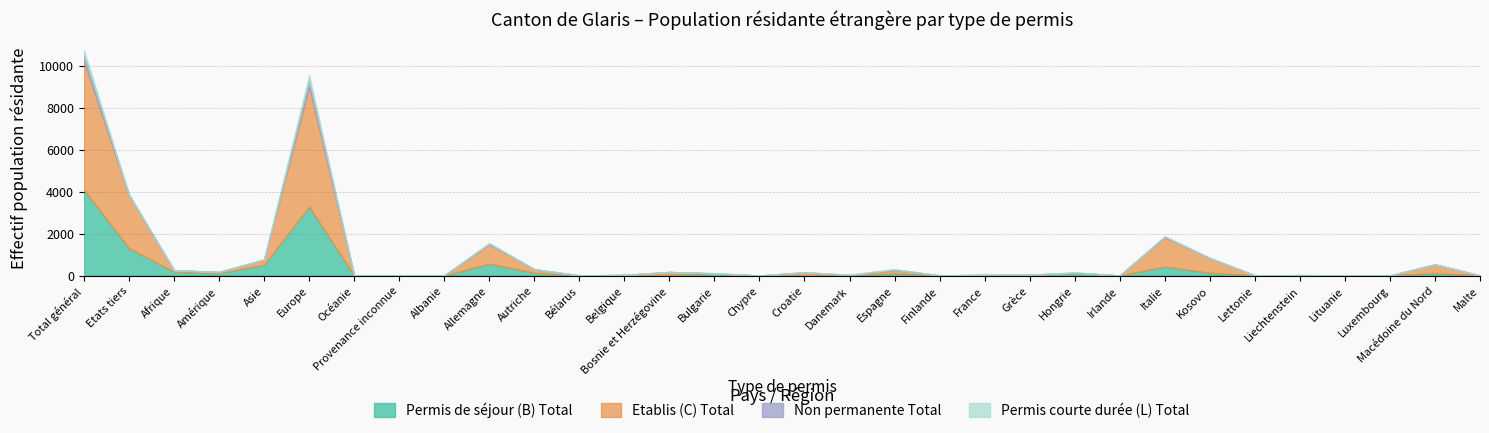

Reading left to right, transcribe all the data shown in this chart.

Permis de séjour (B) Total: Total général=4089	Etats tiers=1310	Afrique=180	Amérique=105	Asie=510	Europe=3285	Océanie=1	Provenance inconnue=8	Albanie=3	Allemagne=561	Autriche=128	Bélarus=3	Belgique=16	Bosnie et Herzégovine=35	Bulgarie=92	Chypre=0	Croatie=25	Danemark=1	Espagne=110	Finlande=4	France=14	Grèce=20	Hongrie=116	Irlande=2	Italie=425	Kosovo=133	Lettonie=9	Liechtenstein=4	Lituanie=12	Luxembourg=1	Macédoine du Nord=120	Malte=2
Etablis (C) Total: Total général=6124	Etats tiers=2519	Afrique=75	Amérique=62	Asie=247	Europe=5740	Océanie=0	Provenance inconnue=0	Albanie=2	Allemagne=924	Autriche=168	Bélarus=3	Belgique=13	Bosnie et Herzégovine=134	Bulgarie=6	Chypre=1	Croatie=123	Danemark=10	Espagne=159	Finlande=4	France=14	Grèce=16	Hongrie=14	Irlande=1	Italie=1397	Kosovo=700	Lettonie=1	Liechtenstein=16	Lituanie=1	Luxembourg=2	Macédoine du Nord=408	Malte=1
Non permanente Total: Total général=346	Etats tiers=21	Afrique=3	Amérique=2	Asie=5	Europe=336	Océanie=0	Provenance inconnue=0	Albanie=0	Allemagne=43	Autriche=7	Bélarus=2	Belgique=2	Bosnie et Herzégovine=1	Bulgarie=11	Chypre=1	Croatie=10	Danemark=24	Espagne=24	Finlande=1	France=9	Grèce=1	Hongrie=14	Irlande=0	Italie=37	Kosovo=2	Lettonie=0	Liechtenstein=1	Lituanie=2	Luxembourg=0	Macédoine du Nord=4	Malte=0
Permis courte durée (L) Total: Total général=185	Etats tiers=3	Afrique=0	Amérique=0	Asie=0	Europe=185	Océanie=0	Provenance inconnue=0	Albanie=0	Allemagne=24	Autriche=4	Bélarus=0	Belgique=0	Bosnie et Herzégovine=0	Bulgarie=5	Chypre=0	Croatie=7	Danemark=1	Espagne=5	Finlande=0	France=1	Grèce=1	Hongrie=1	Irlande=0	Italie=17	Kosovo=0	Lettonie=0	Liechtenstein=0	Lituanie=0	Luxembourg=0	Macédoine du Nord=0	Malte=0